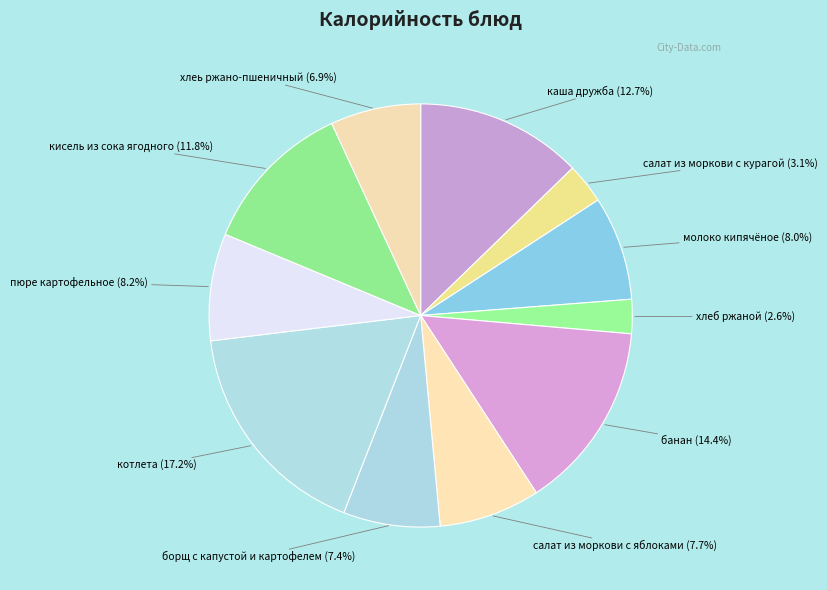

How many segments does this pie chart have?

11